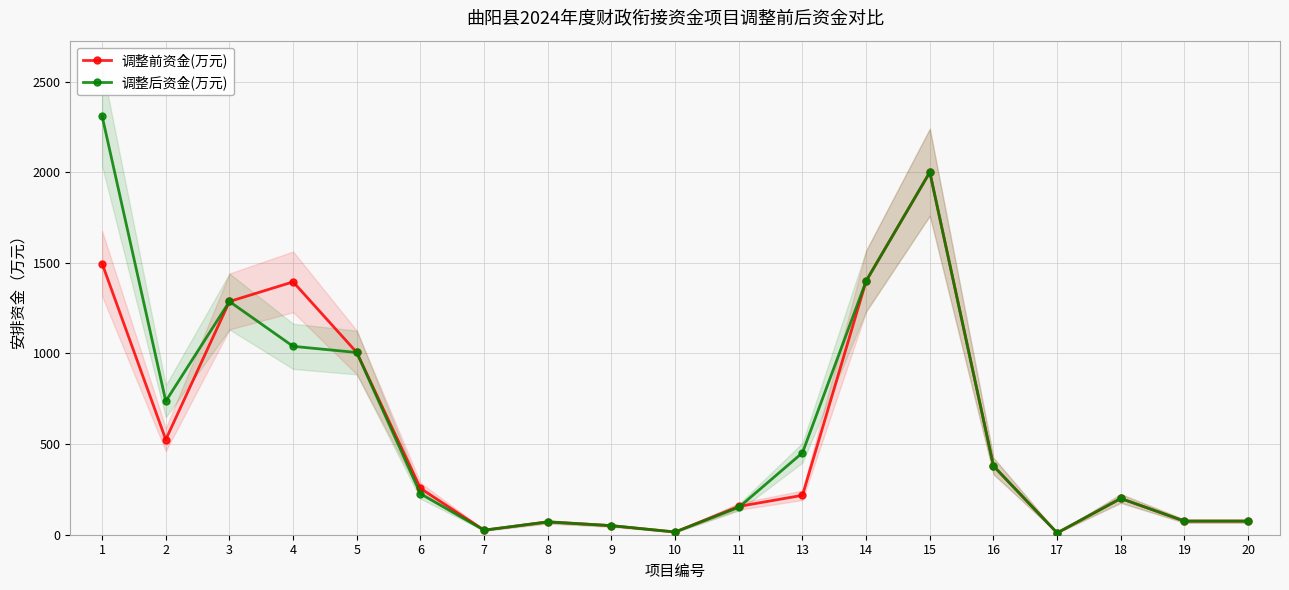

Reading right to left, what are all the values shown in this chart?

调整前资金(万元): 75.0	75.0	200.0	10.0	379.2	2000.0	1400.0	217.4	156.2	15.0	50.0	70.8	25.1	256.0	1005.3	1395.0	1286.8	524.9	1496.3
调整后资金(万元): 75.0	75.0	200.0	10.0	379.2	2000.0	1400.0	452.2	151.1	15.0	50.0	70.8	25.1	225.9	1005.3	1039.3	1286.8	736.6	2309.9